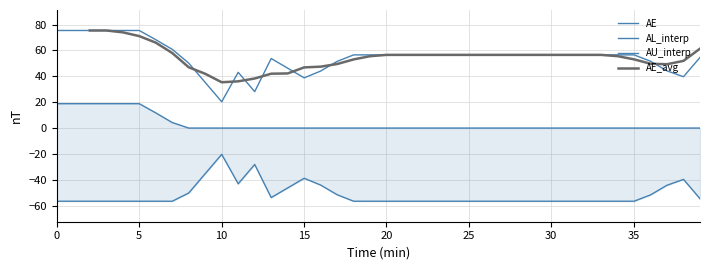

Where is the first local minimum for AE_avg?

10